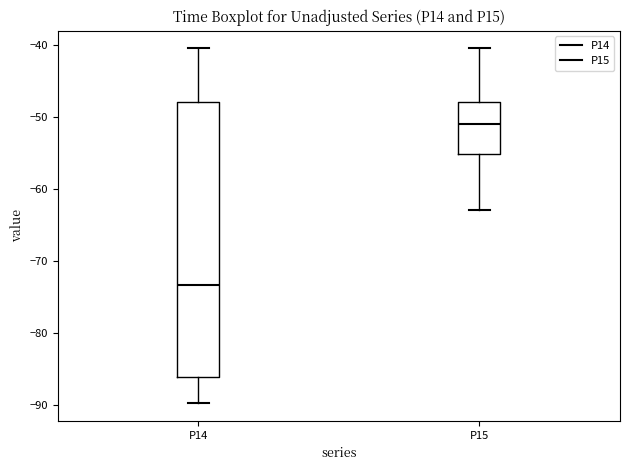

Reading left to right, read every box against the y-axis: the position of its median line, the range the box covers, and the ends of its whiskers. The values are not printed on the chart, so give them approximately, as read against the axis.

P14: median -73, box -86 to -48, whiskers -90 to -40
P15: median -51, box -55 to -48, whiskers -63 to -40